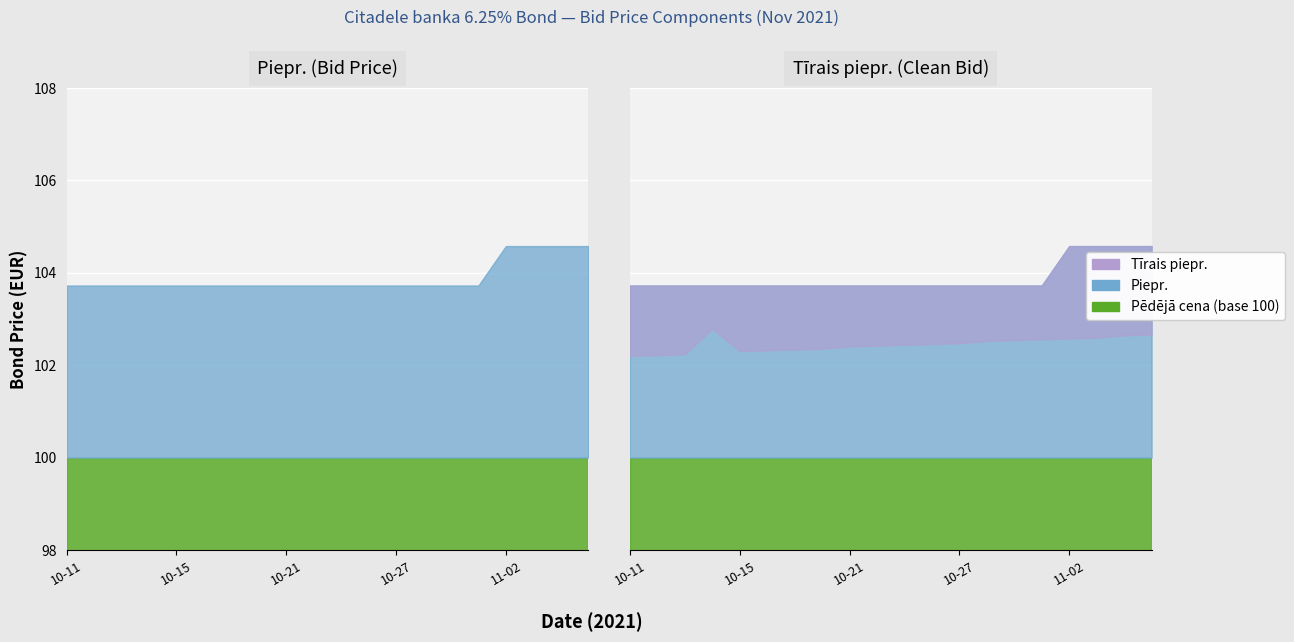

Is the value of Piepr. at 2021-10-25 greater than the value of Pēdējā cena at 2021-10-20?

No